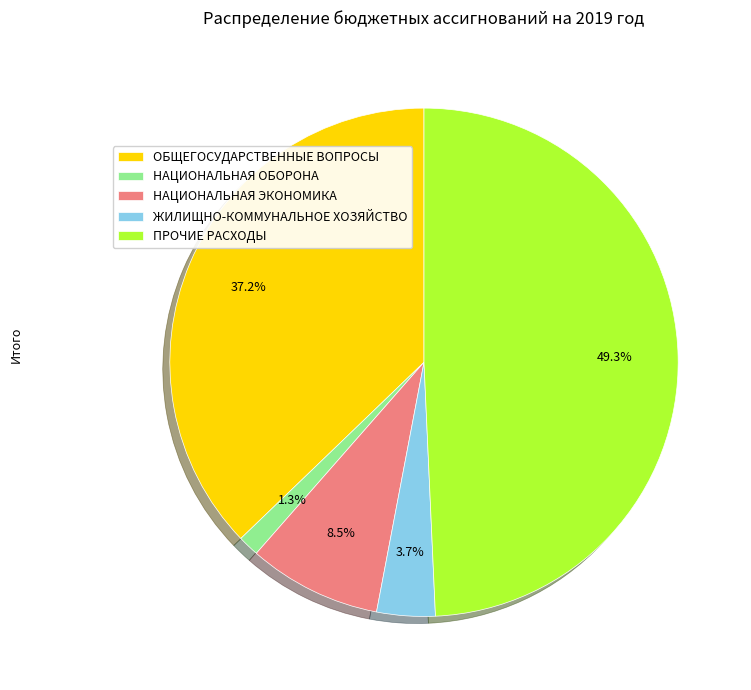

True or false: ОБЩЕГОСУДАРСТВЕННЫЕ ВОПРОСЫ accounts for 37% of the total.

True